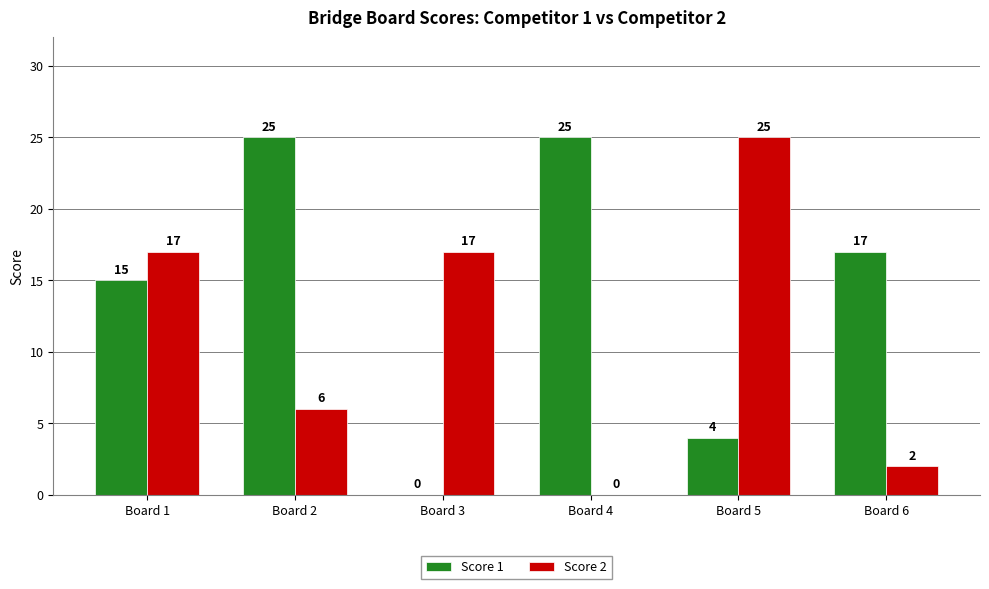

How many Score 1 values are between 4 and 25?

5